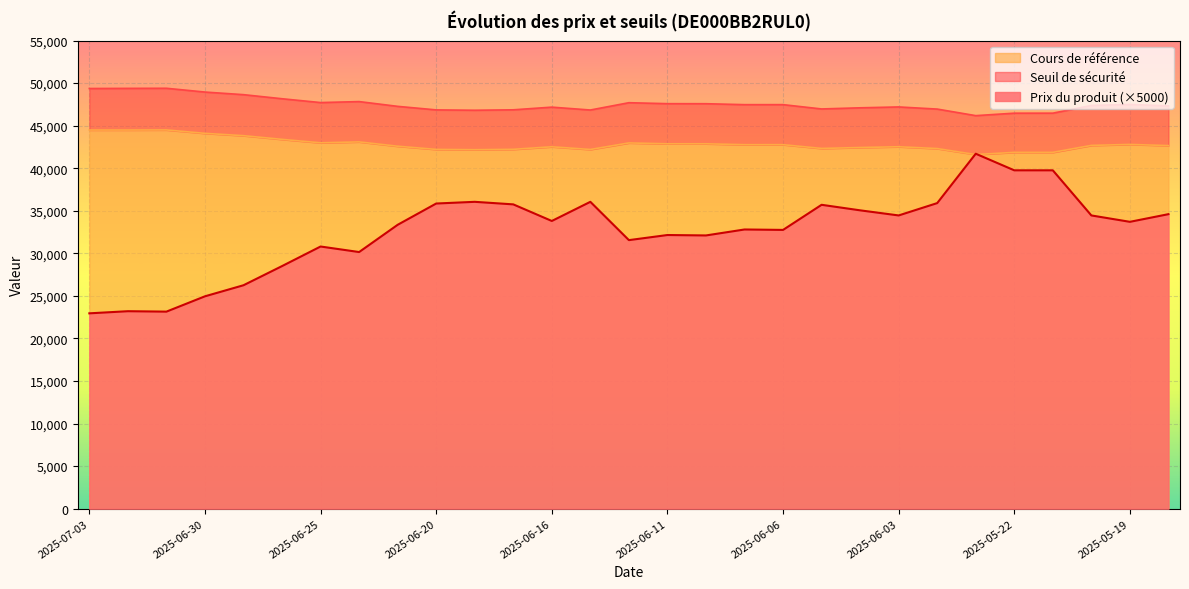

At how many categories does at least one series exceed 27752?

29